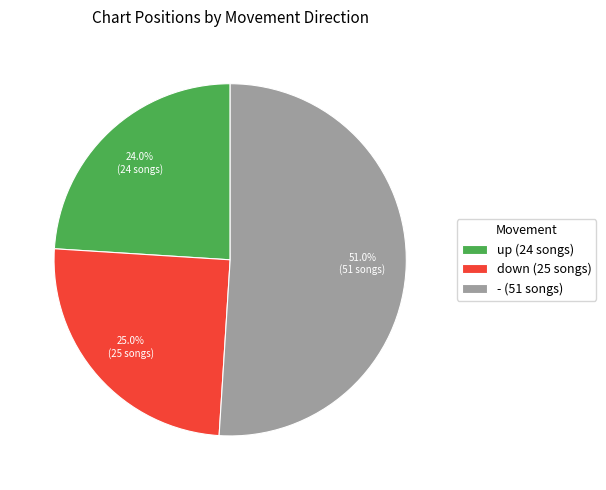

To the nearest percent, what is the average slice percentage?

33%